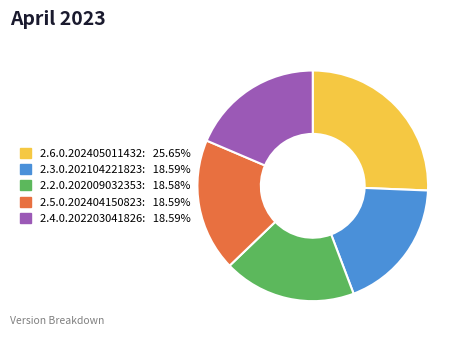

Do 2.2.0.202009032353 and 2.3.0.202104221823 together represent more than half of the pie?

No